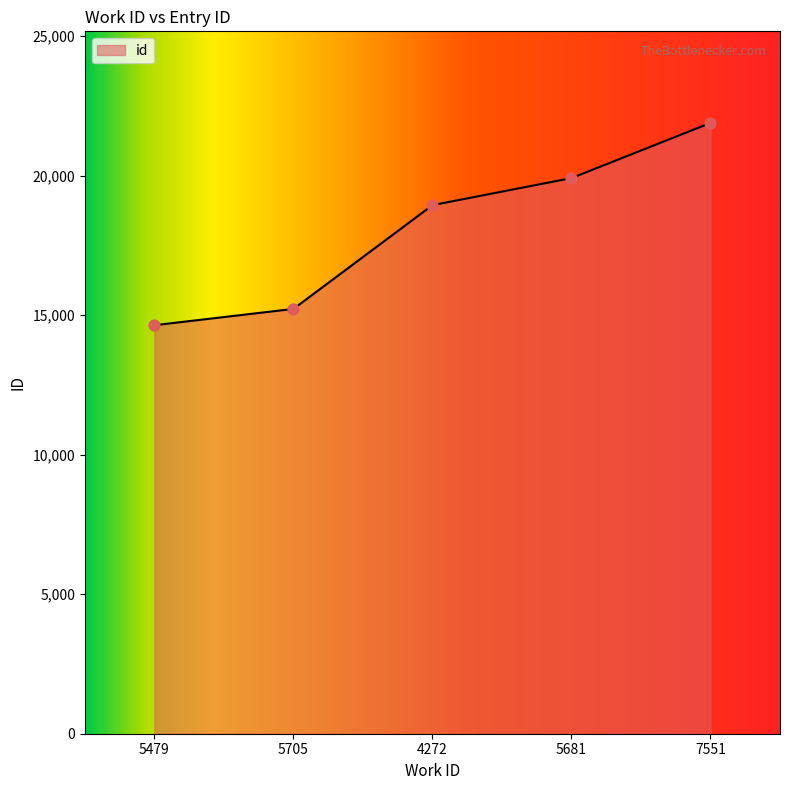

Which has a higher value, 5705 or 7551?

7551